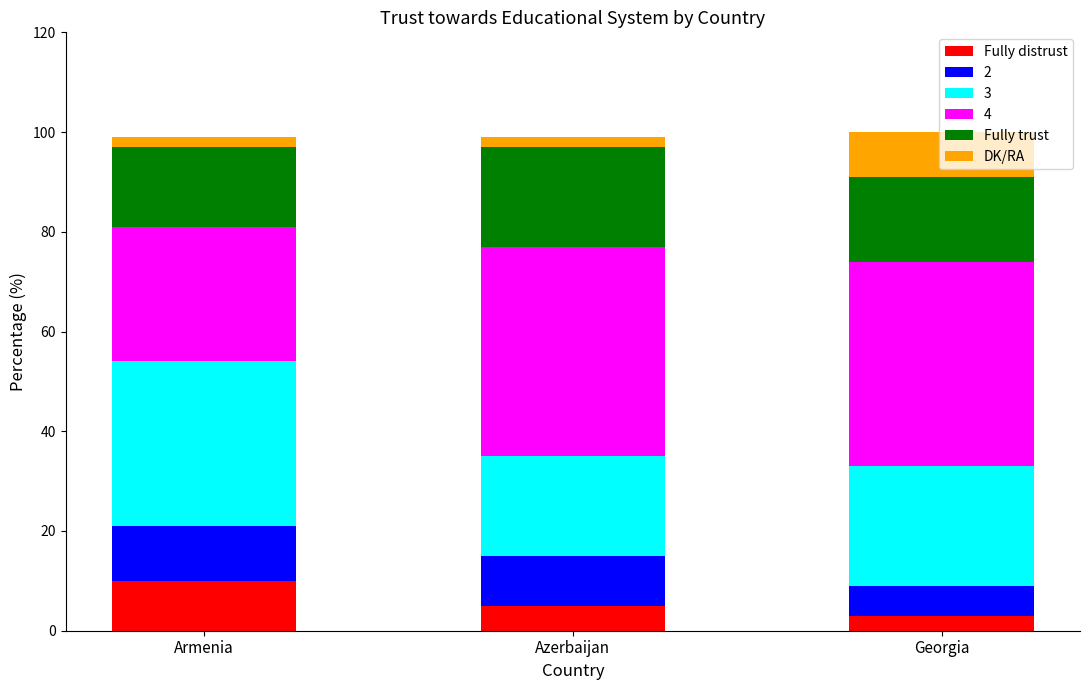

What is the sum of all Fully distrust values?

18